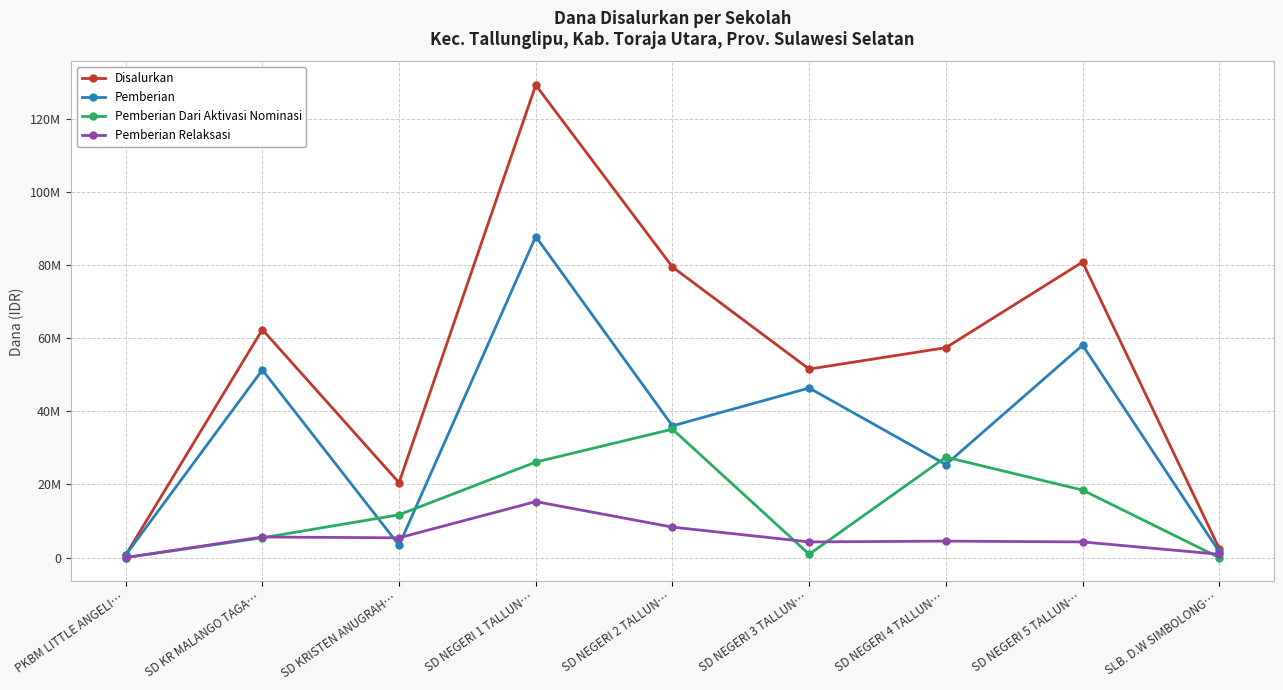

Which series changed the most between SD NEGERI 2 TALLUN… and SD NEGERI 4 TALLUN…?

Disalurkan